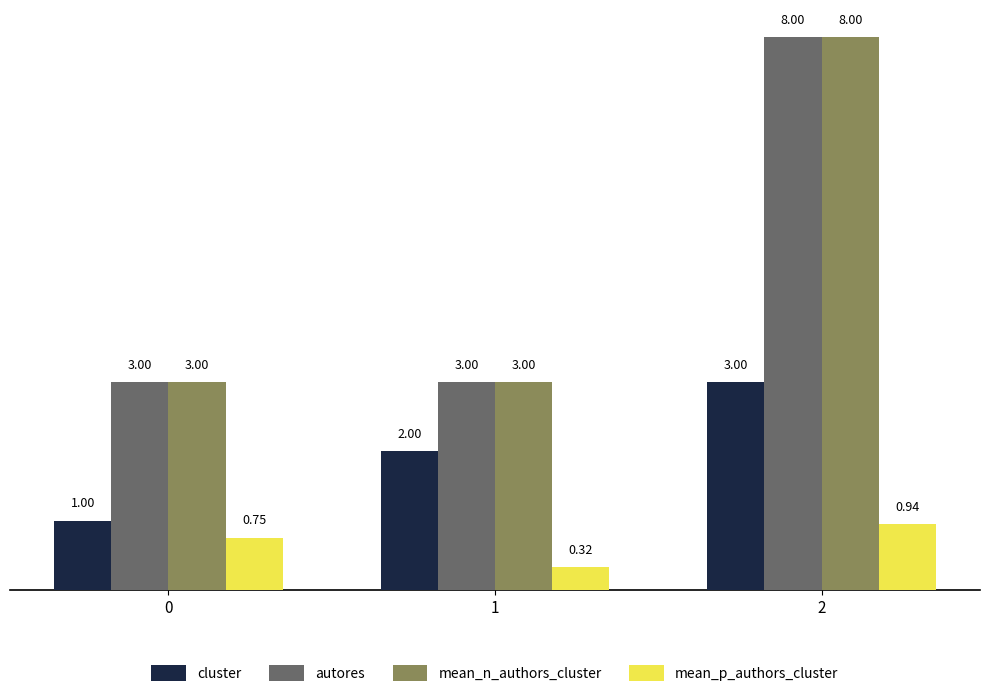

True or false: cluster has a value of 1.0 at 0.

True